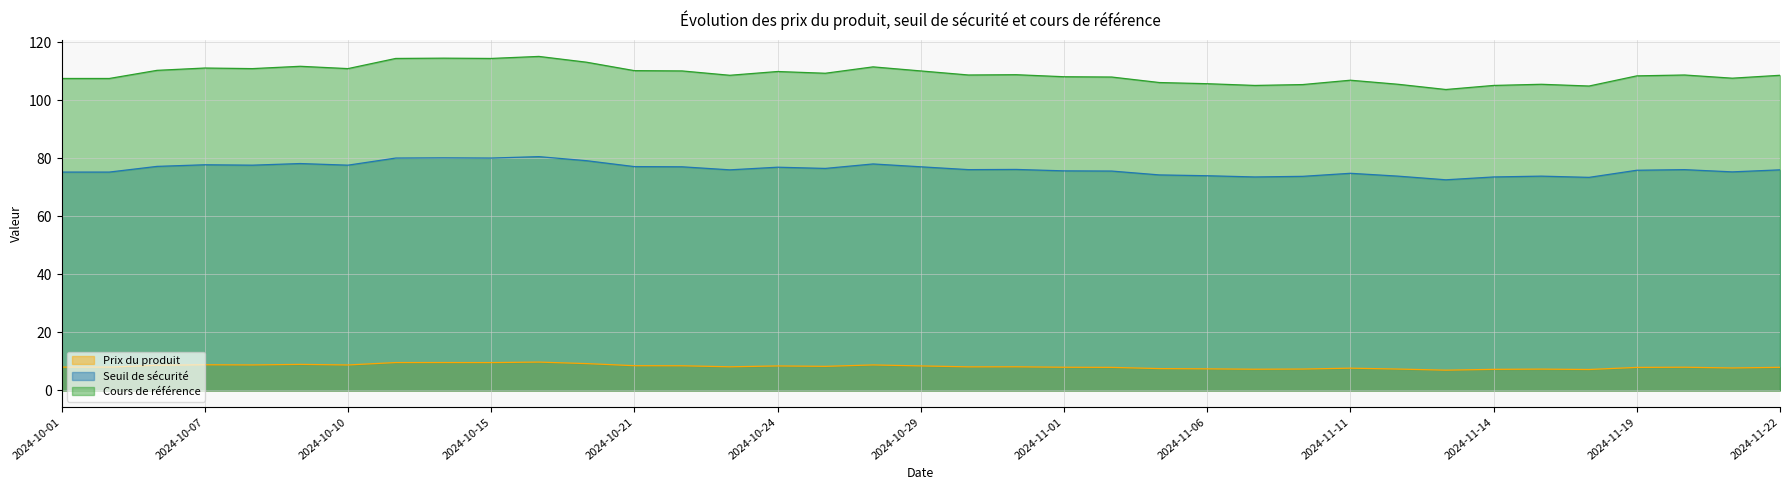

At how many categories does at least one series exceed 110?

14